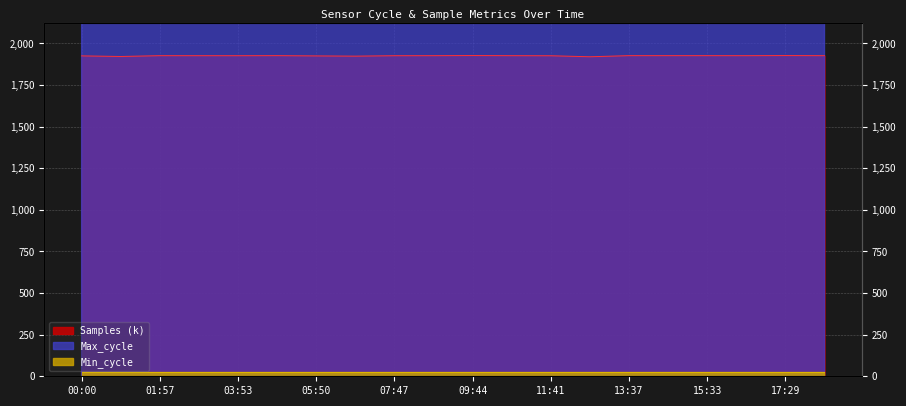

Where is the first local minimum for Max_cycle?

00:58